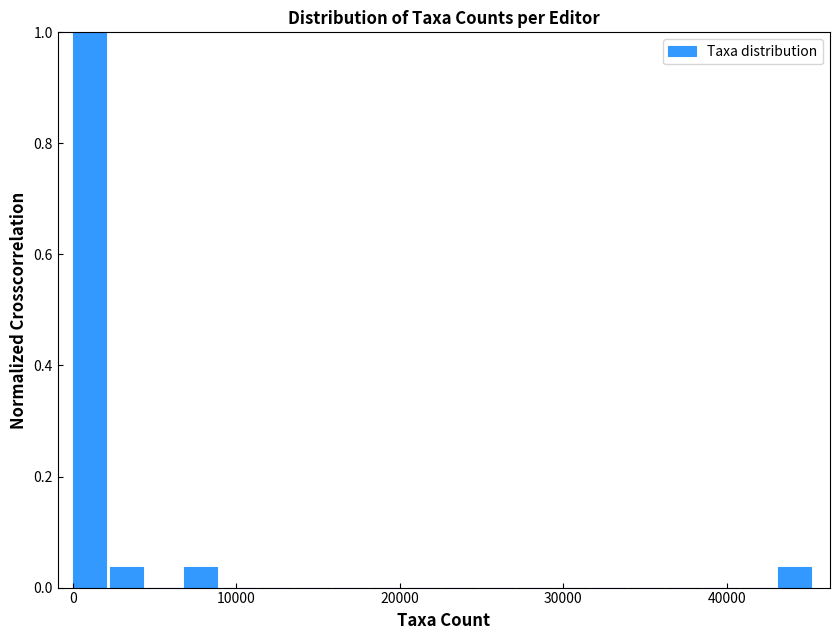

Around what value on the x-axis is the tallest bar? Give the approximate position of its centre, as read against the axis.

1000